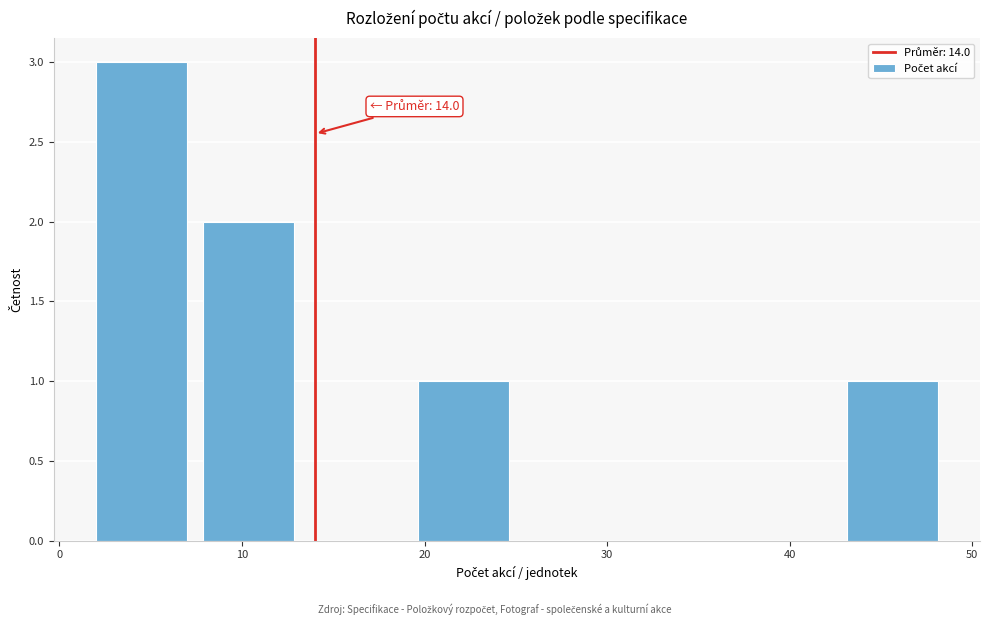

Which range on the x-axis has the tallest bar?

2 to 8